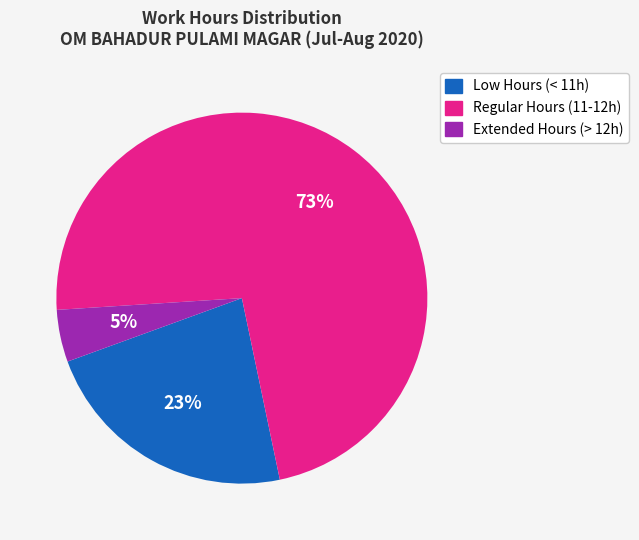

Is there any slice that represents more than half of the pie?

Yes